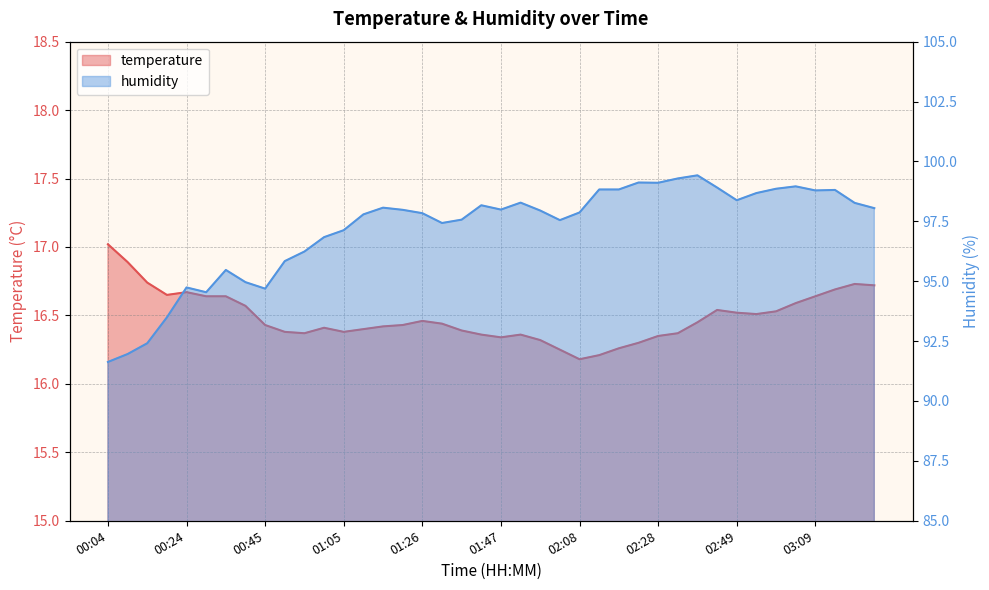

How many lines are shown in the chart?

2